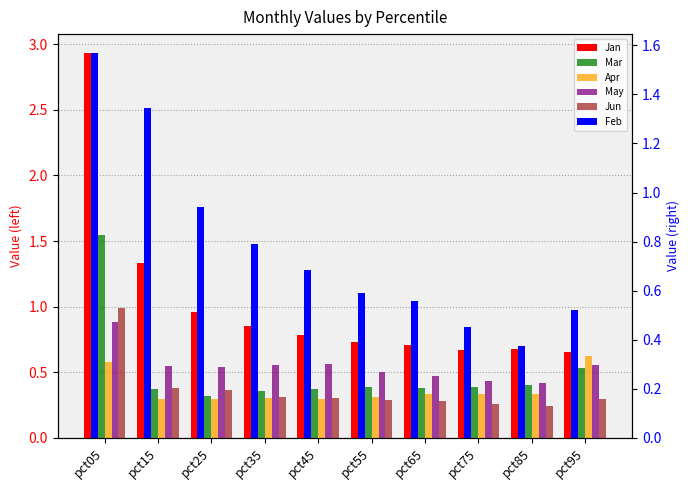

Between pct85 and pct65, which is larger?

pct65